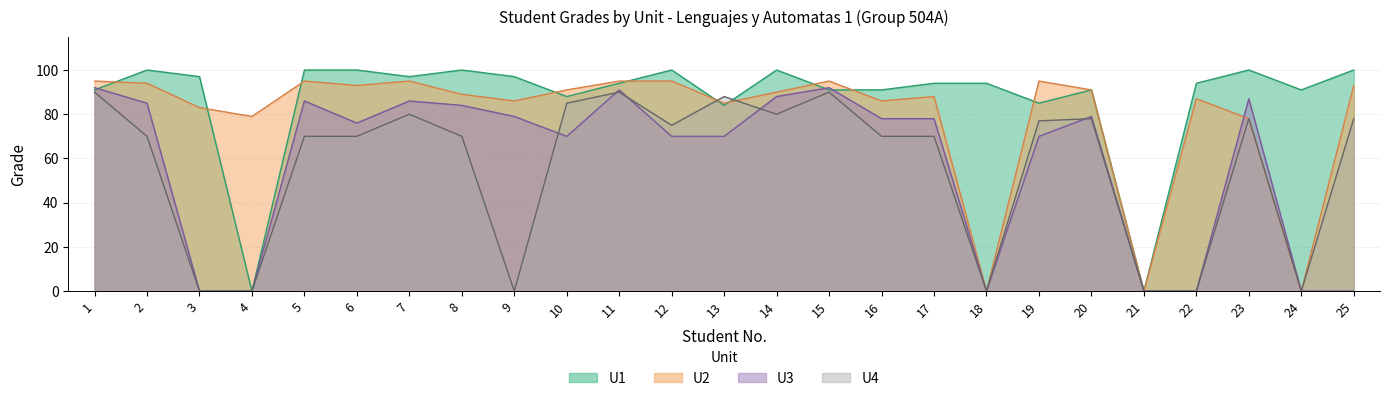

The U1 series shows 84 at 13. True or false?

True